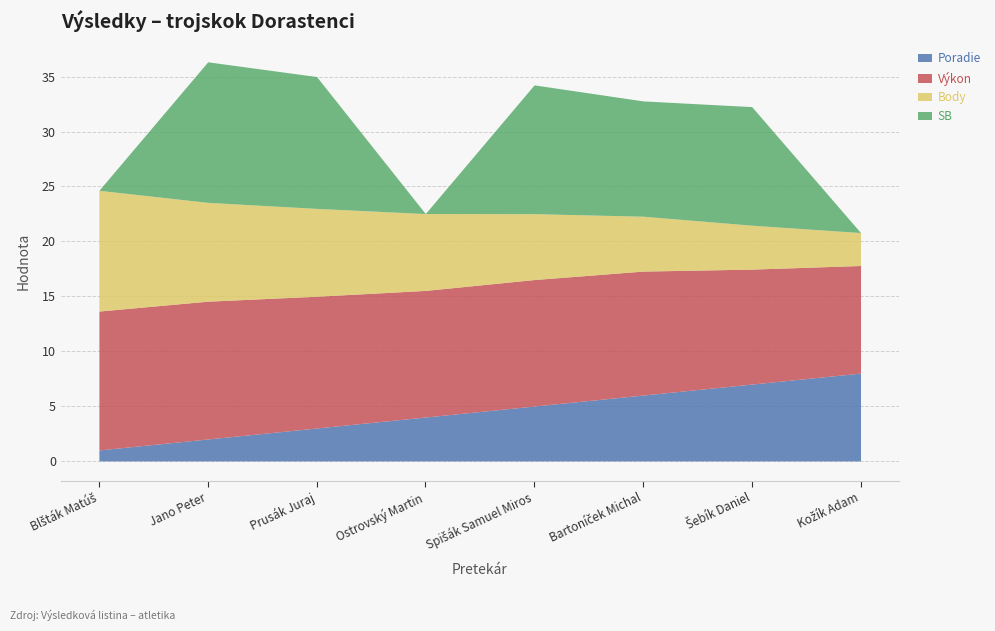

List the series in order of their peak value, lowest first.

Poradie, Body, Výkon, SB